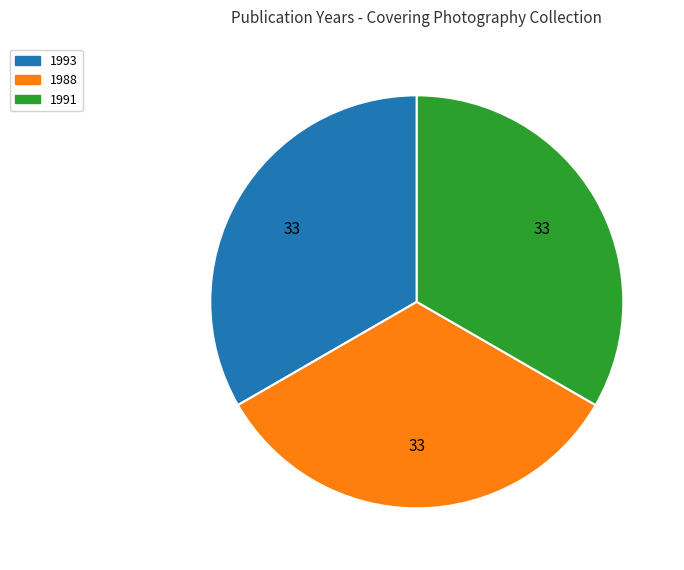

Does any single category account for the majority?

No